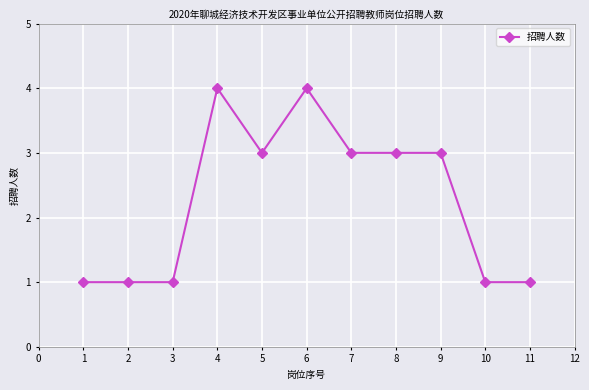

Reading left to right, extract all data points from this chart.

1	1	1	4	3	4	3	3	3	1	1